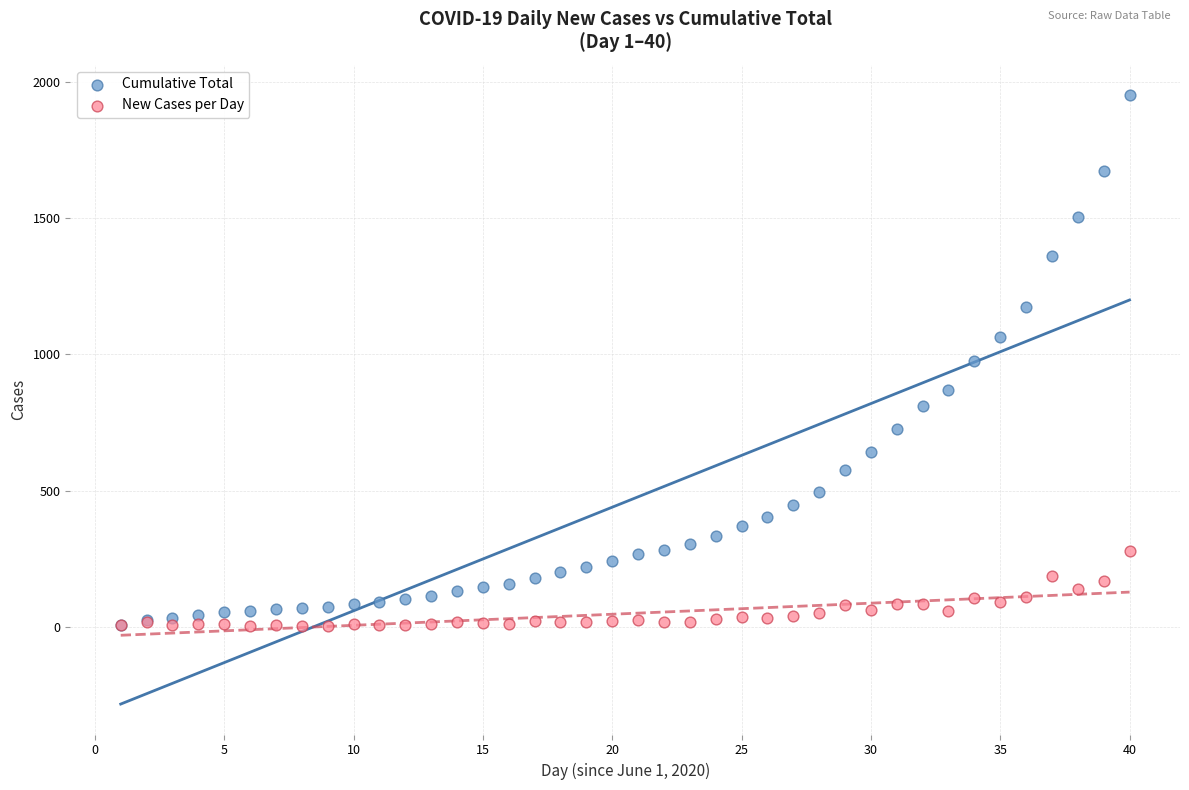

Which series has the largest Y range (max minus min)?

Cumulative Total